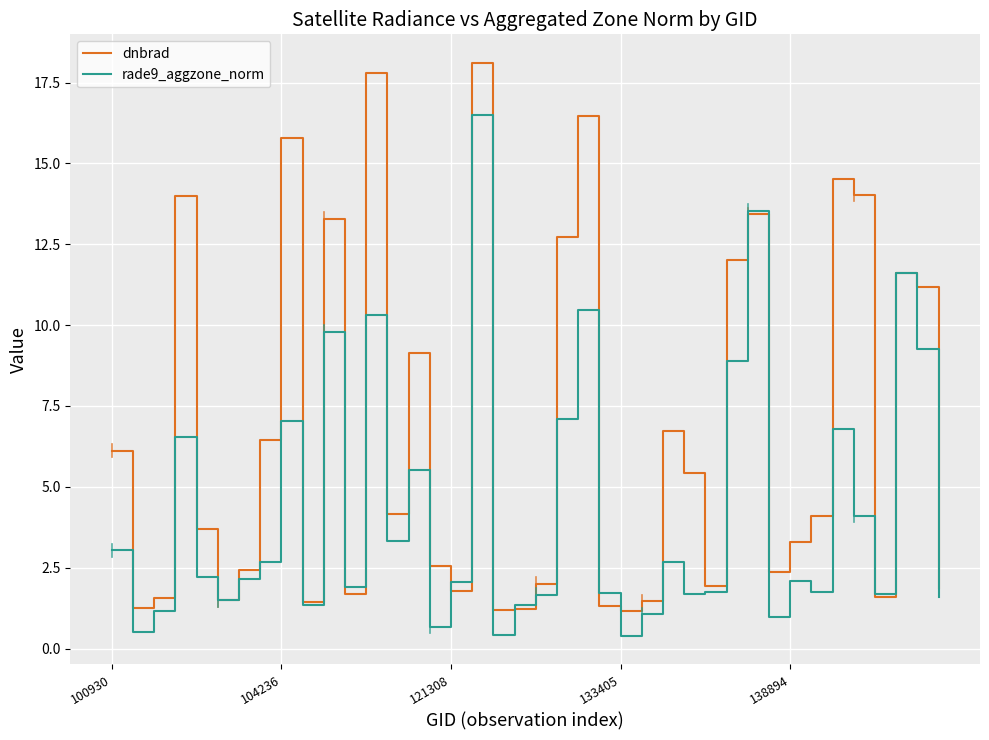

Which series has the largest range (max minus min)?

dnbrad